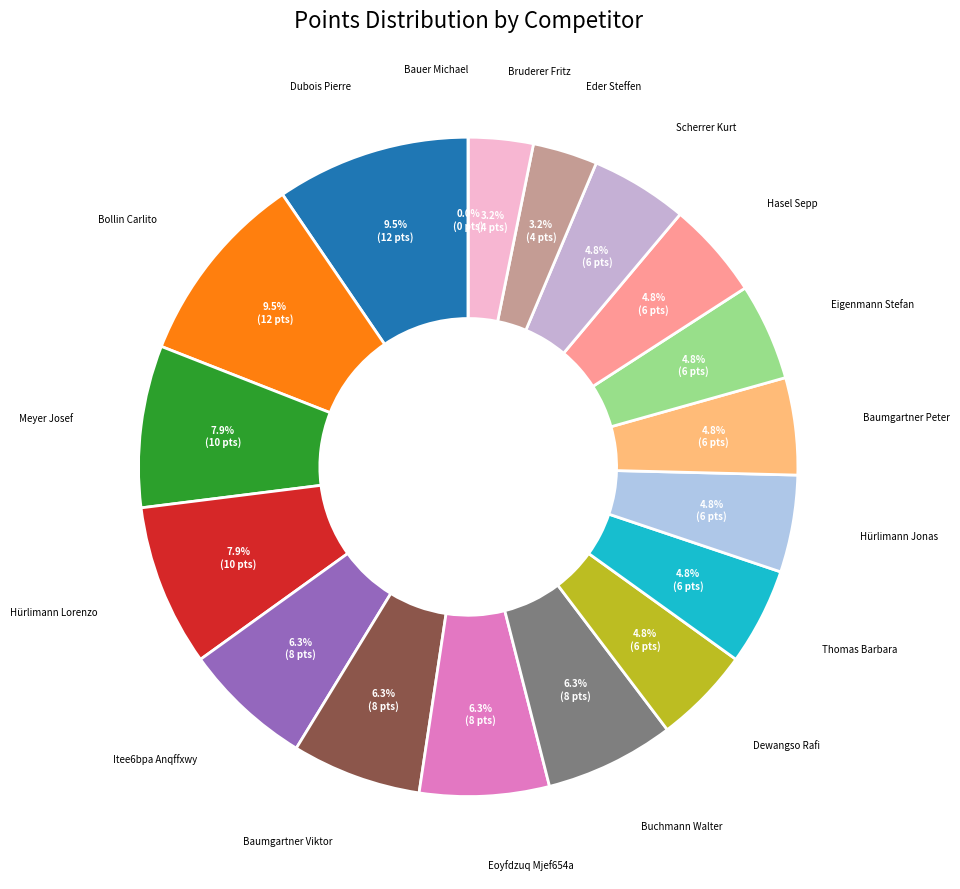

Do Itee6bpa Anqffxwy and Scherrer Kurt together represent more than half of the pie?

No